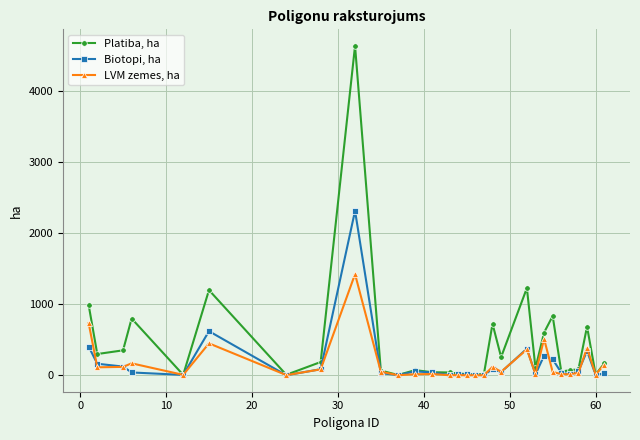

Rank the series by their maximum value, from highest to lowest.

Platiba, ha, Biotopi, ha, LVM zemes, ha